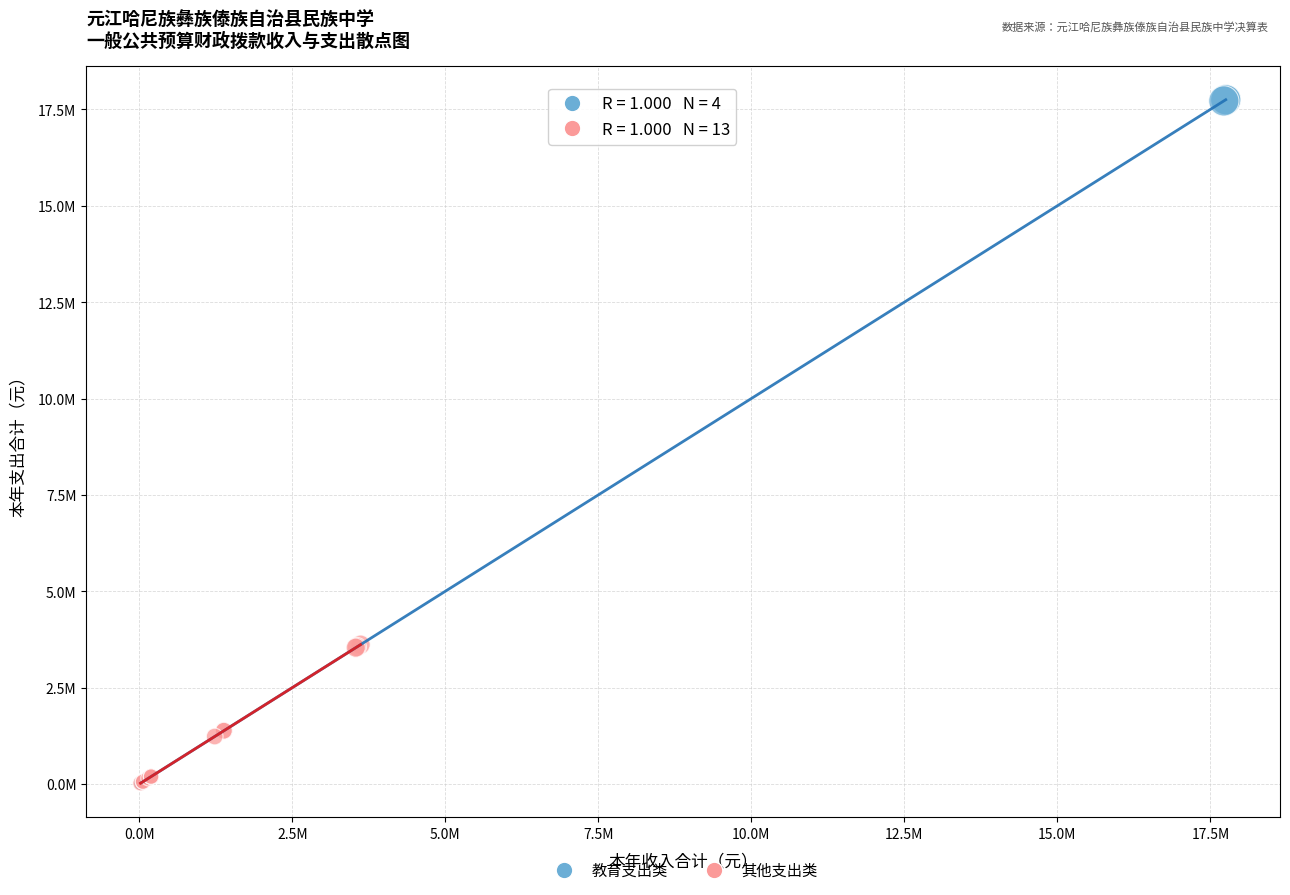

What are all the series names shown in the legend?

教育支出类, 其他支出类